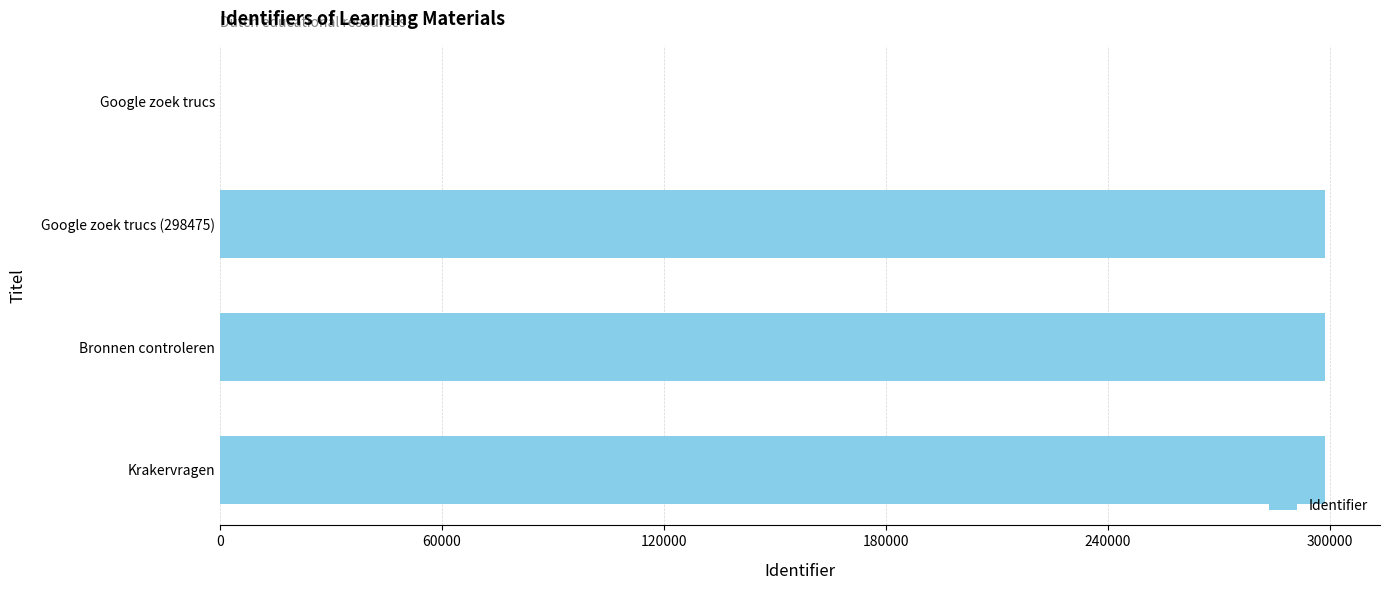

What is the sum of all values?

895542